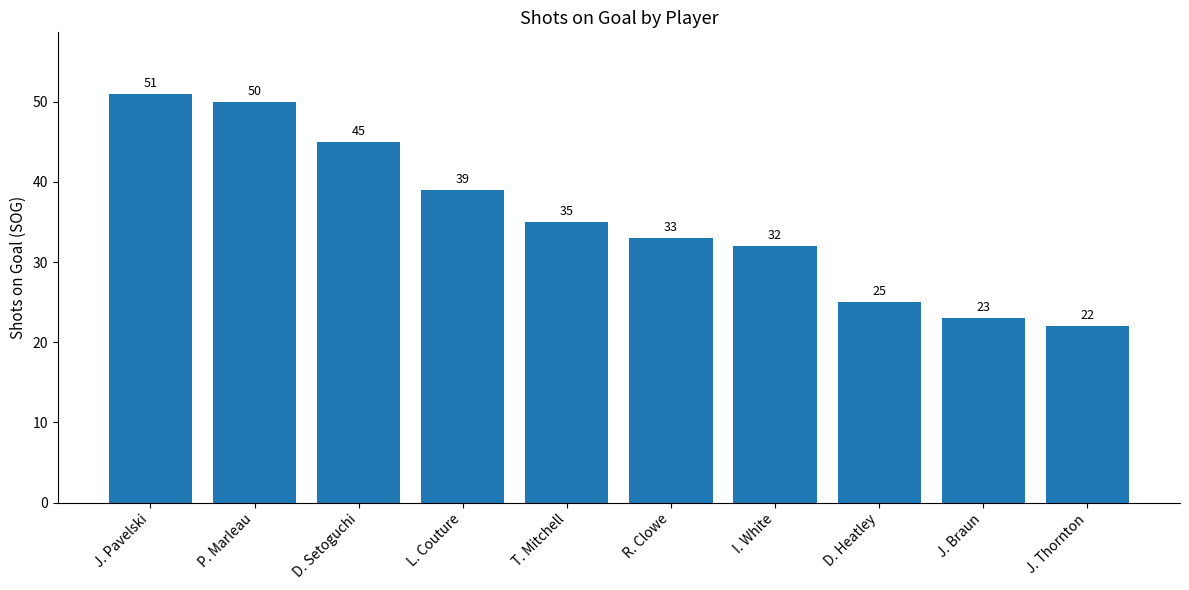

Is it true that the value at P. Marleau is 85?

False